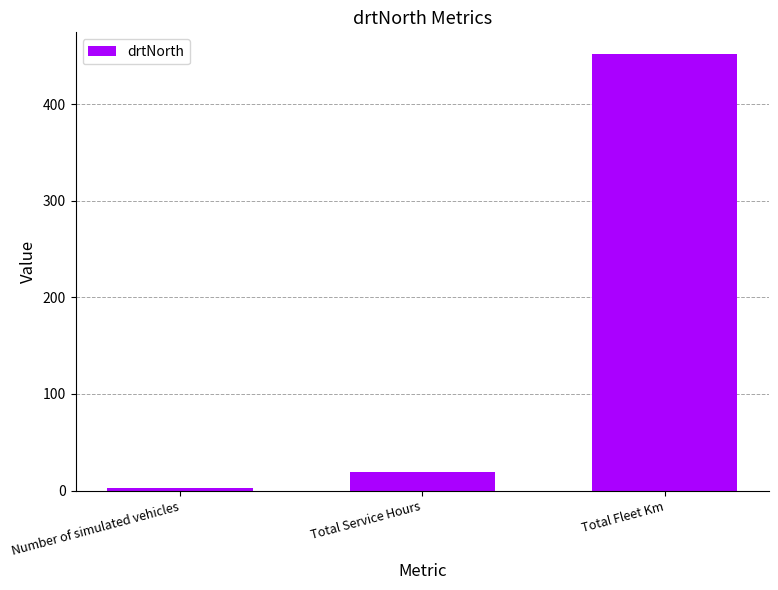

Which has a higher value, Total Service Hours or Total Fleet Km?

Total Fleet Km